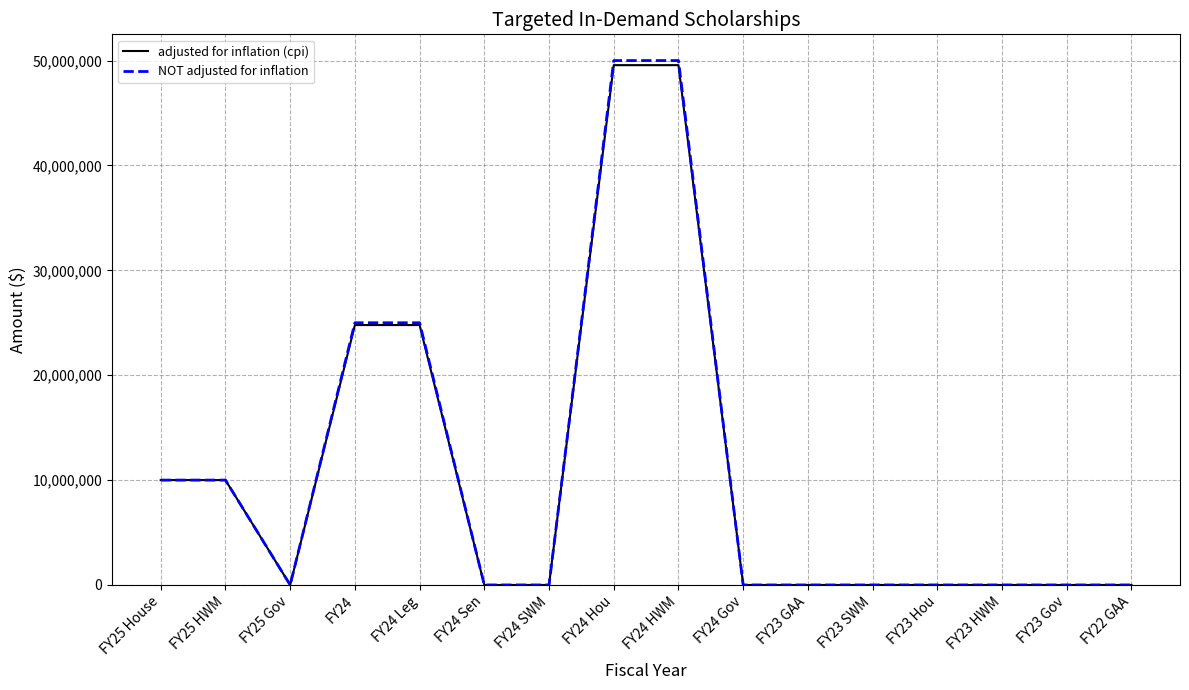

How many lines are shown in the chart?

2